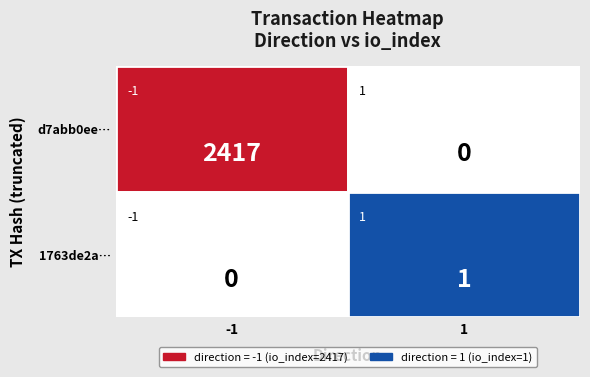

Reading left to right, transcribe all the data shown in this chart.

d7abb0ee02e29309f7d4d1677b5d11e8166be73: -1	2417
1763de2aa80a9683a874f5adc0678edf9b78802: 1	1